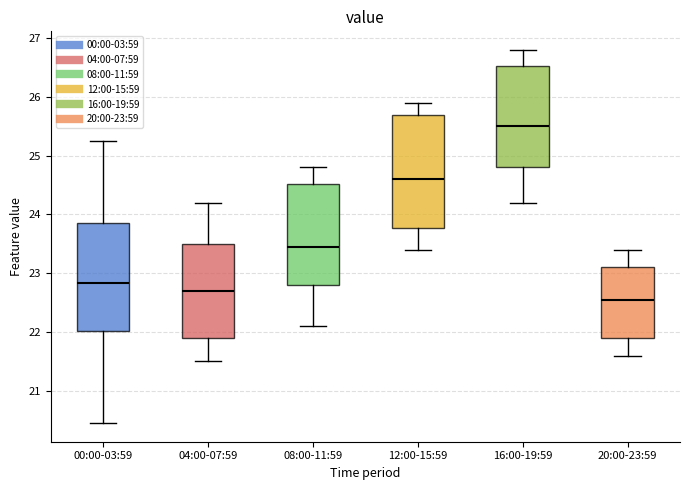

Reading left to right, transcribe this box plot: for each box, give where its median line is, the range the box spans, and where its two whiskers end, as read against the y-axis. The values are not printed on the chart, so give them approximately, as read against the axis.

00:00-03:59: median 22.8, box 22.0 to 23.9, whiskers 20.5 to 25.3
04:00-07:59: median 22.7, box 21.9 to 23.5, whiskers 21.5 to 24.2
08:00-11:59: median 23.5, box 22.8 to 24.5, whiskers 22.1 to 24.8
12:00-15:59: median 24.6, box 23.8 to 25.7, whiskers 23.4 to 25.9
16:00-19:59: median 25.5, box 24.8 to 26.5, whiskers 24.2 to 26.8
20:00-23:59: median 22.6, box 21.9 to 23.1, whiskers 21.6 to 23.4